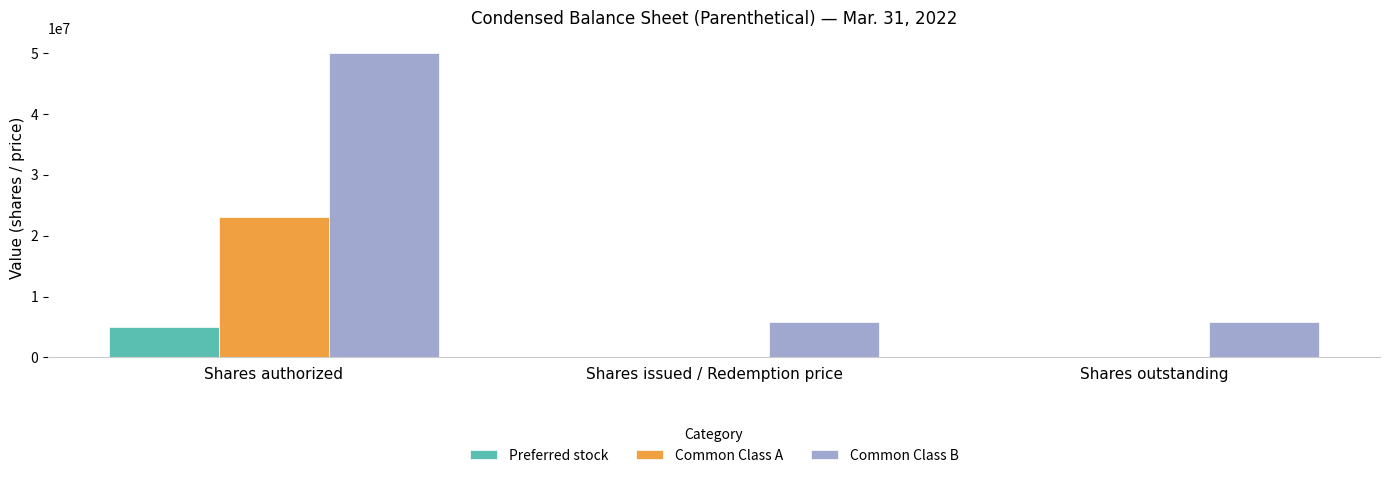

At which category does the chart reach its peak across all series?

Shares authorized